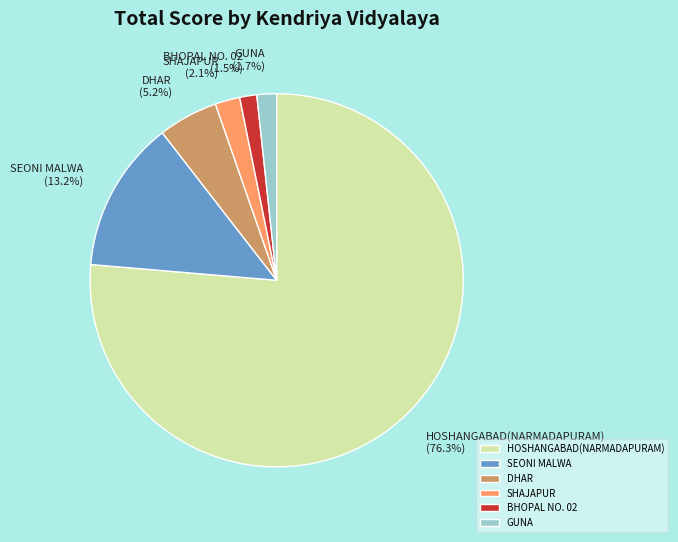

Which category accounts for the majority?

HOSHANGABAD(NARMADAPURAM)